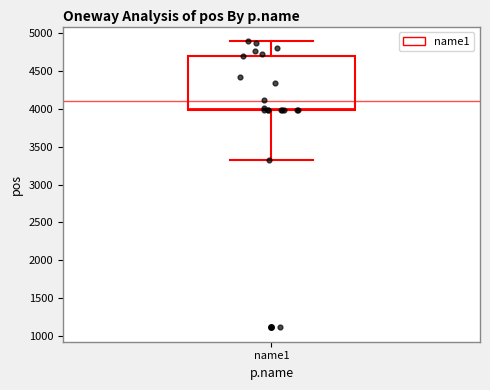

Transcribe this box plot: give where the median line is, the range the box spans, and where the two whiskers end, as read against the y-axis. The values are not printed on the chart, so give them approximately, as read against the axis.

median 4000 (just above the box's lower edge), box 4000 to 4700, whiskers 3300 to 4900